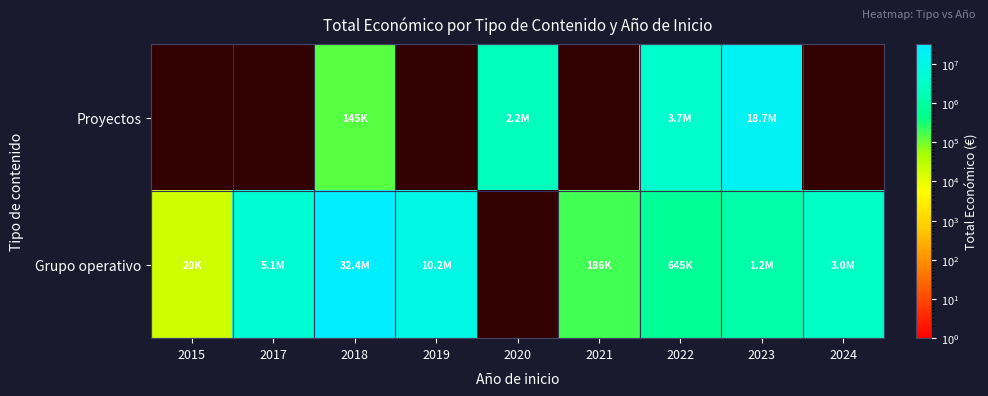

Which has a higher value, 2020 or 2019?

2019